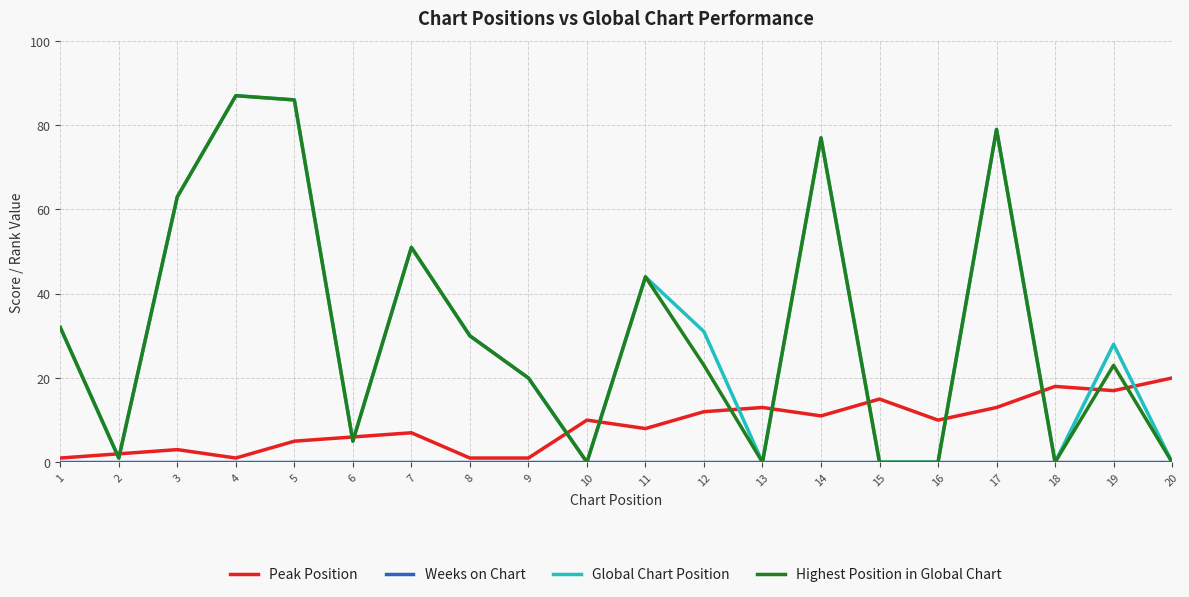

Which category has the highest value in the Highest Position in Global Chart series?

4